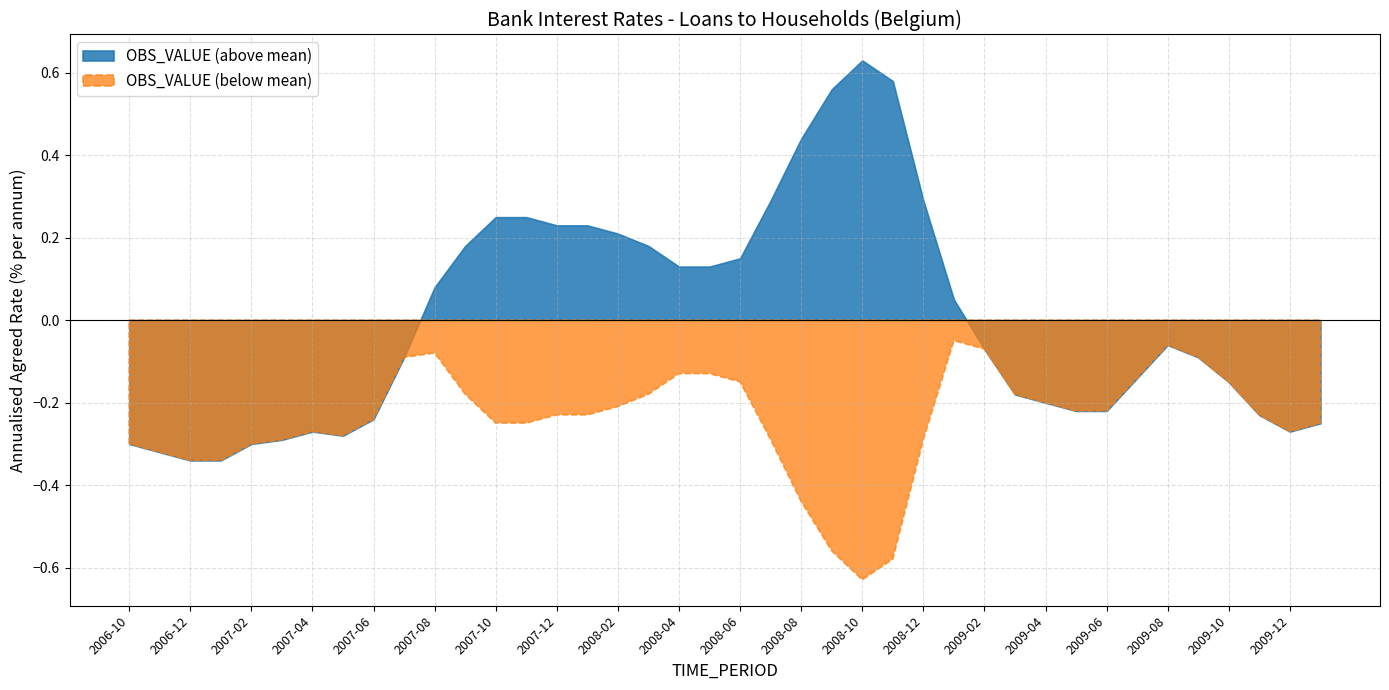

What is the label of the 15th point from the left?

2007-12